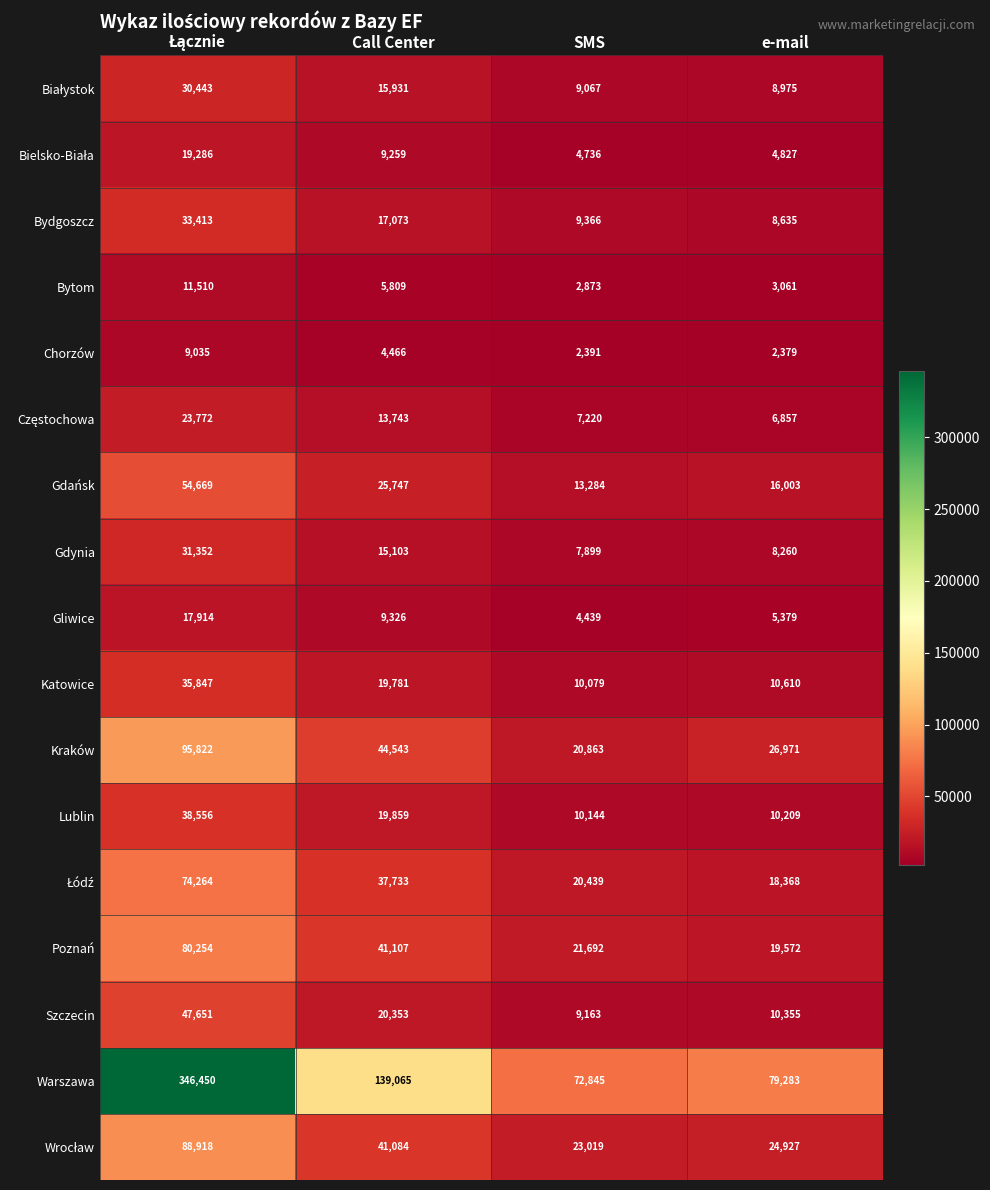

What is the lowest value of the Gdańsk series?

13284